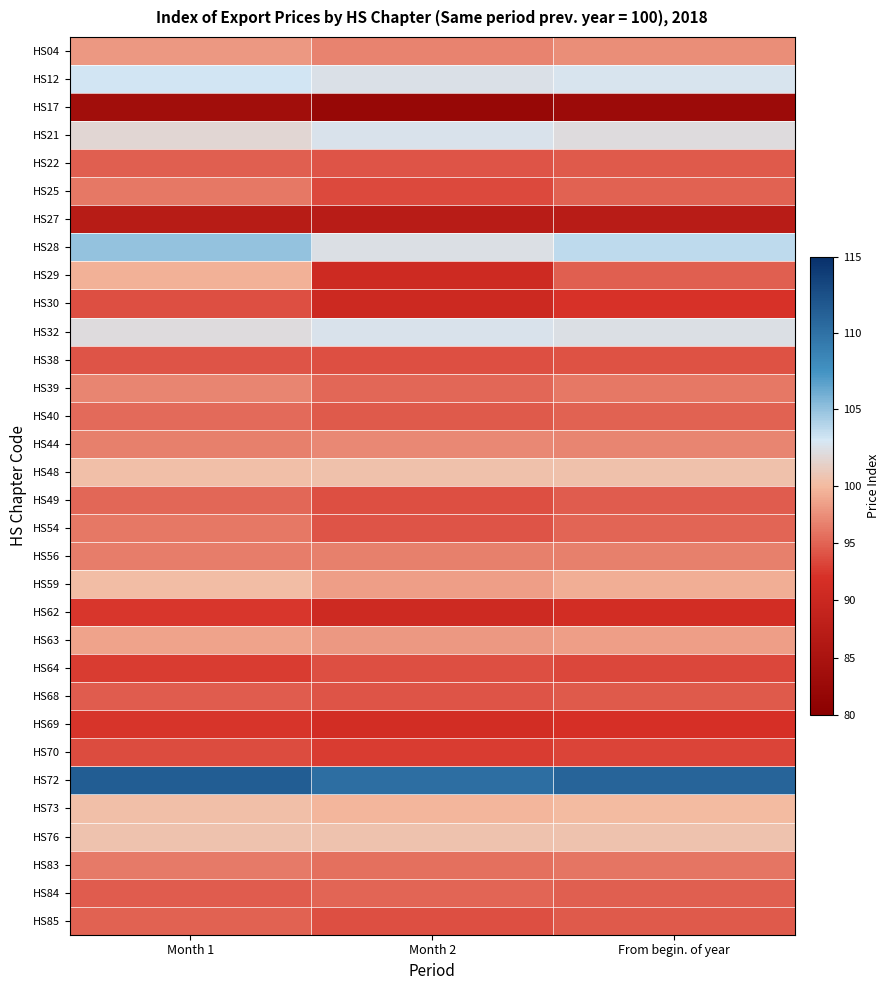

Reading right to left, extract all data points from this chart.

HS04: From begin. of year=97.4	Month 2=96.8	Month 1=98.1
HS12: From begin. of year=102.8	Month 2=102.5	Month 1=103.1
HS17: From begin. of year=82.9	Month 2=82.1	Month 1=83.7
HS21: From begin. of year=102.2	Month 2=102.6	Month 1=101.8
HS22: From begin. of year=94.4	Month 2=94.1	Month 1=94.7
HS25: From begin. of year=94.9	Month 2=93.5	Month 1=96.2
HS27: From begin. of year=87.2	Month 2=87.3	Month 1=87.1
HS28: From begin. of year=103.7	Month 2=102.4	Month 1=105.0
HS29: From begin. of year=94.8	Month 2=90.5	Month 1=99.5
HS30: From begin. of year=92.1	Month 2=90.4	Month 1=93.9
HS32: From begin. of year=102.4	Month 2=102.6	Month 1=102.2
HS38: From begin. of year=94.0	Month 2=93.9	Month 1=94.2
HS39: From begin. of year=96.2	Month 2=95.3	Month 1=97.0
HS40: From begin. of year=94.9	Month 2=94.4	Month 1=95.4
HS44: From begin. of year=96.9	Month 2=97.1	Month 1=96.7
HS48: From begin. of year=100.4	Month 2=100.4	Month 1=100.3
HS49: From begin. of year=94.6	Month 2=93.9	Month 1=95.3
HS54: From begin. of year=95.1	Month 2=94.1	Month 1=96.2
HS56: From begin. of year=96.6	Month 2=96.7	Month 1=96.5
HS59: From begin. of year=99.3	Month 2=98.4	Month 1=100.2
HS62: From begin. of year=91.4	Month 2=90.5	Month 1=92.4
HS63: From begin. of year=98.4	Month 2=98.1	Month 1=98.6
HS64: From begin. of year=93.3	Month 2=93.9	Month 1=92.7
HS68: From begin. of year=94.4	Month 2=94.2	Month 1=94.6
HS69: From begin. of year=91.9	Month 2=91.4	Month 1=92.3
HS70: From begin. of year=93.2	Month 2=92.8	Month 1=93.6
HS72: From begin. of year=110.9	Month 2=110.3	Month 1=111.5
HS73: From begin. of year=100.1	Month 2=99.8	Month 1=100.3
HS76: From begin. of year=100.5	Month 2=100.5	Month 1=100.5
HS83: From begin. of year=96.0	Month 2=95.7	Month 1=96.3
HS84: From begin. of year=94.8	Month 2=95.0	Month 1=94.6
HS85: From begin. of year=94.4	Month 2=93.9	Month 1=94.9